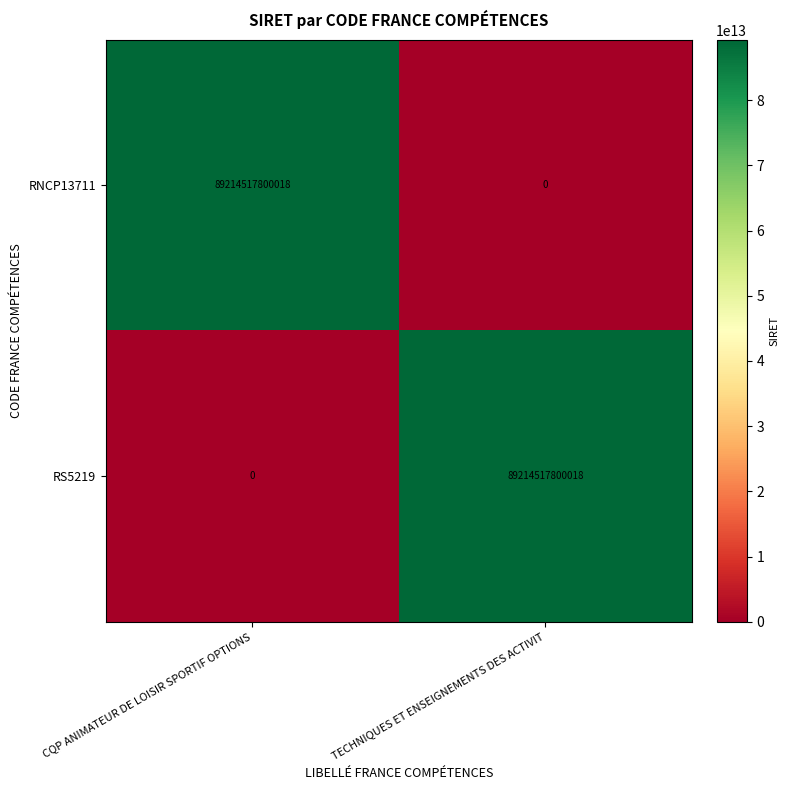

What is the difference between the RS5219 values at CQP ANIMATEUR DE LOISIR SPORTIF OPTIONS and TECHNIQUES ET ENSEIGNEMENTS DES ACTIVIT?

89214517800018